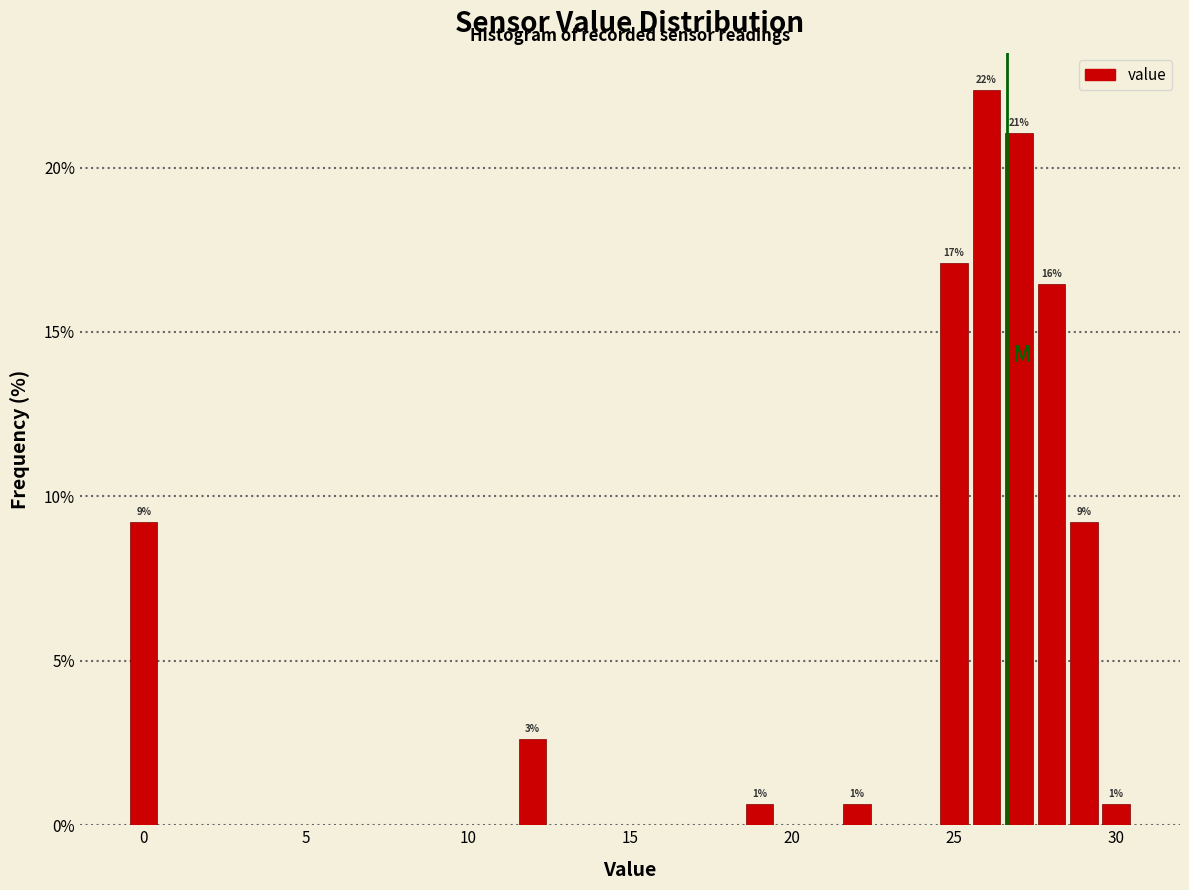

Around what value on the x-axis is the tallest bar? Give the approximate position of its centre, as read against the axis.

26.0